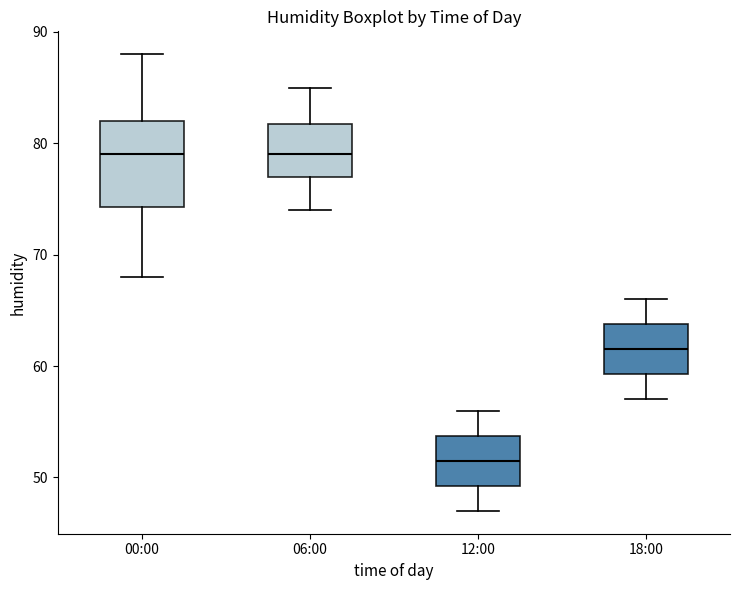

Reading left to right, read every box against the y-axis: the position of its median line, the range the box covers, and the ends of its whiskers. The values are not printed on the chart, so give them approximately, as read against the axis.

00:00: median 79, box 74 to 82, whiskers 68 to 88
06:00: median 79, box 77 to 82, whiskers 74 to 85
12:00: median 52, box 49 to 54, whiskers 47 to 56
18:00: median 62, box 59 to 64, whiskers 57 to 66